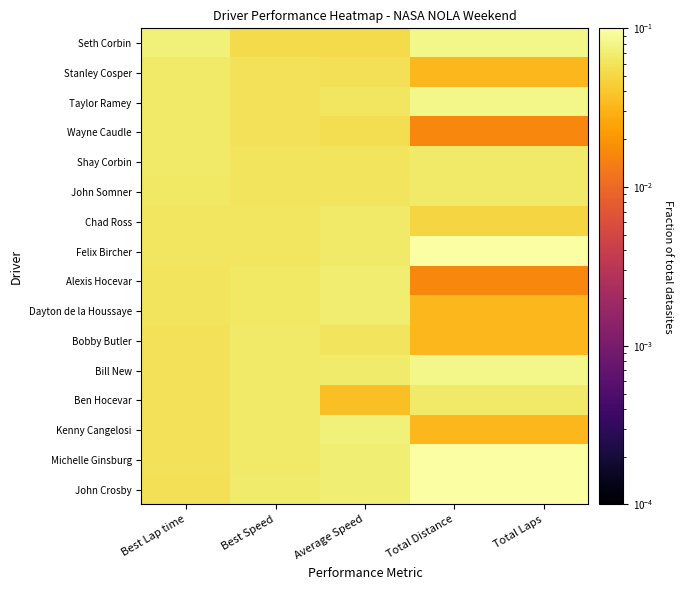

Reading left to right, what are all the values shown in this chart?

John Crosby: Best Lap time=0.1	Best Speed=0.1	Average Speed=0.1	Total Distance=0.1	Total Laps=0.1
Michelle Ginsburg: Best Lap time=0.1	Best Speed=0.1	Average Speed=0.1	Total Distance=0.1	Total Laps=0.1
Kenny Cangelosi: Best Lap time=0.1	Best Speed=0.1	Average Speed=0.1	Total Distance=0.0	Total Laps=0.0
Ben Hocevar: Best Lap time=0.1	Best Speed=0.1	Average Speed=0.0	Total Distance=0.1	Total Laps=0.1
Bill New: Best Lap time=0.1	Best Speed=0.1	Average Speed=0.1	Total Distance=0.1	Total Laps=0.1
Bobby Butler: Best Lap time=0.1	Best Speed=0.1	Average Speed=0.1	Total Distance=0.0	Total Laps=0.0
Dayton de la Houssaye: Best Lap time=0.1	Best Speed=0.1	Average Speed=0.1	Total Distance=0.0	Total Laps=0.0
Alexis Hocevar: Best Lap time=0.1	Best Speed=0.1	Average Speed=0.1	Total Distance=0.0	Total Laps=0.0
Felix Bircher: Best Lap time=0.1	Best Speed=0.1	Average Speed=0.1	Total Distance=0.1	Total Laps=0.1
Chad Ross: Best Lap time=0.1	Best Speed=0.1	Average Speed=0.1	Total Distance=0.0	Total Laps=0.0
John Somner: Best Lap time=0.1	Best Speed=0.1	Average Speed=0.1	Total Distance=0.1	Total Laps=0.1
Shay Corbin: Best Lap time=0.1	Best Speed=0.1	Average Speed=0.1	Total Distance=0.1	Total Laps=0.1
Wayne Caudle: Best Lap time=0.1	Best Speed=0.1	Average Speed=0.1	Total Distance=0.0	Total Laps=0.0
Taylor Ramey: Best Lap time=0.1	Best Speed=0.1	Average Speed=0.1	Total Distance=0.1	Total Laps=0.1
Stanley Cosper: Best Lap time=0.1	Best Speed=0.1	Average Speed=0.1	Total Distance=0.0	Total Laps=0.0
Seth Corbin: Best Lap time=0.1	Best Speed=0.1	Average Speed=0.1	Total Distance=0.1	Total Laps=0.1